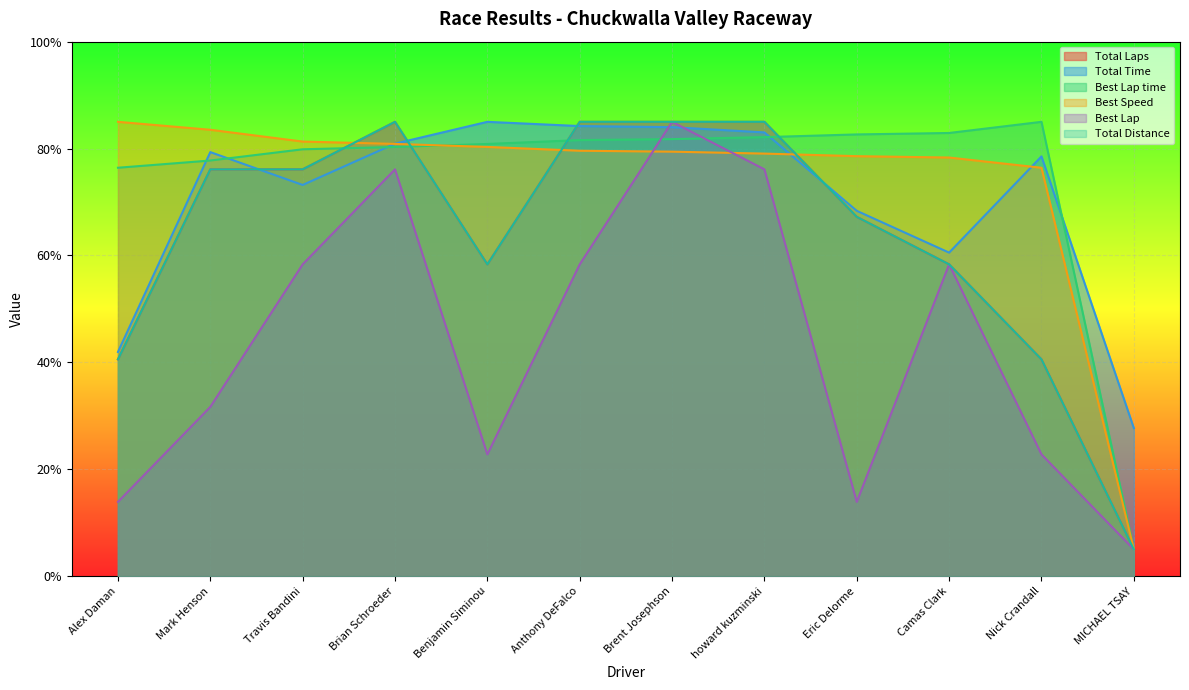

What is the lowest value of the Best Speed series?

5.0